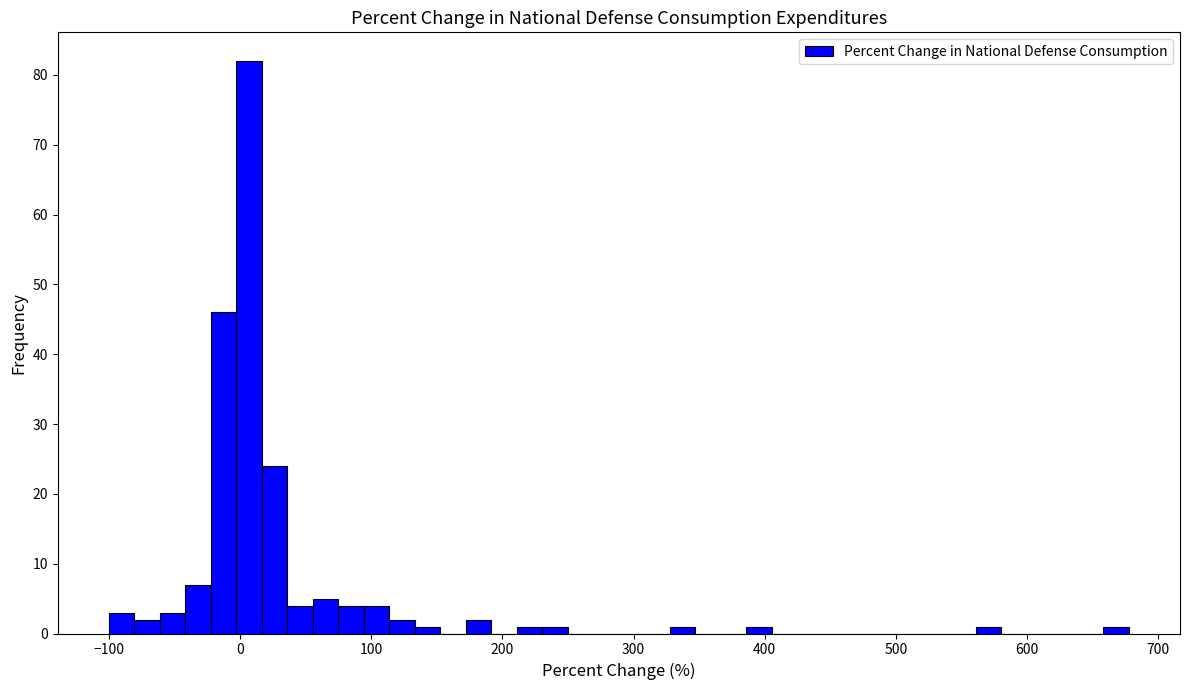

Read against the x-axis, roughly where is the centre of the tallest bar?

10